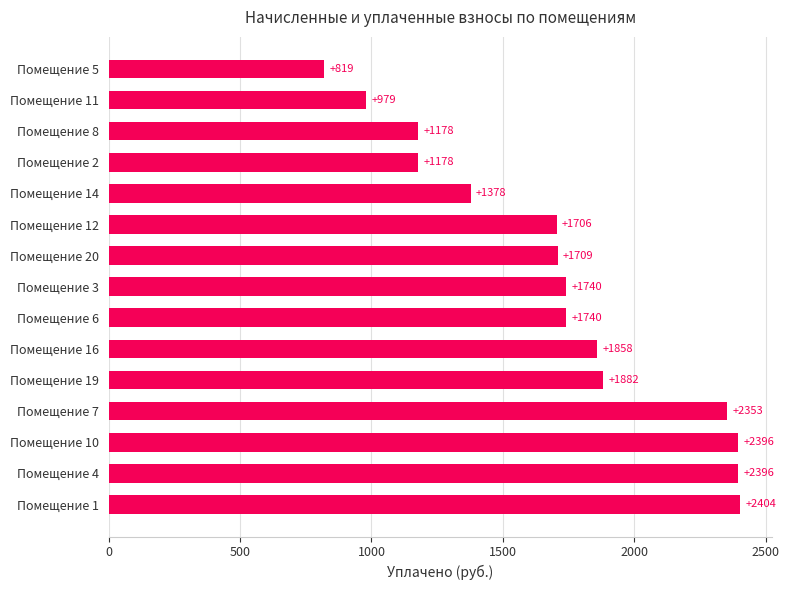

What is the smallest value displayed?

819.4